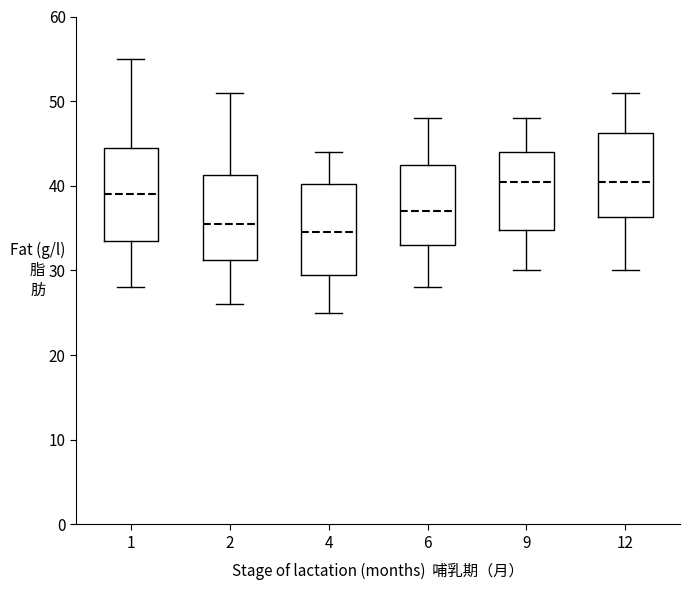

Reading left to right, transcribe this box plot: for each box, give where its median line is, the range the box spans, and where its two whiskers end, as read against the y-axis. The values are not printed on the chart, so give them approximately, as read against the axis.

1: median 39, box 34 to 45, whiskers 28 to 55
2: median 36, box 31 to 41, whiskers 26 to 51
4: median 35, box 30 to 40, whiskers 25 to 44
6: median 37, box 33 to 43, whiskers 28 to 48
9: median 41, box 35 to 44, whiskers 30 to 48
12: median 41, box 36 to 46, whiskers 30 to 51